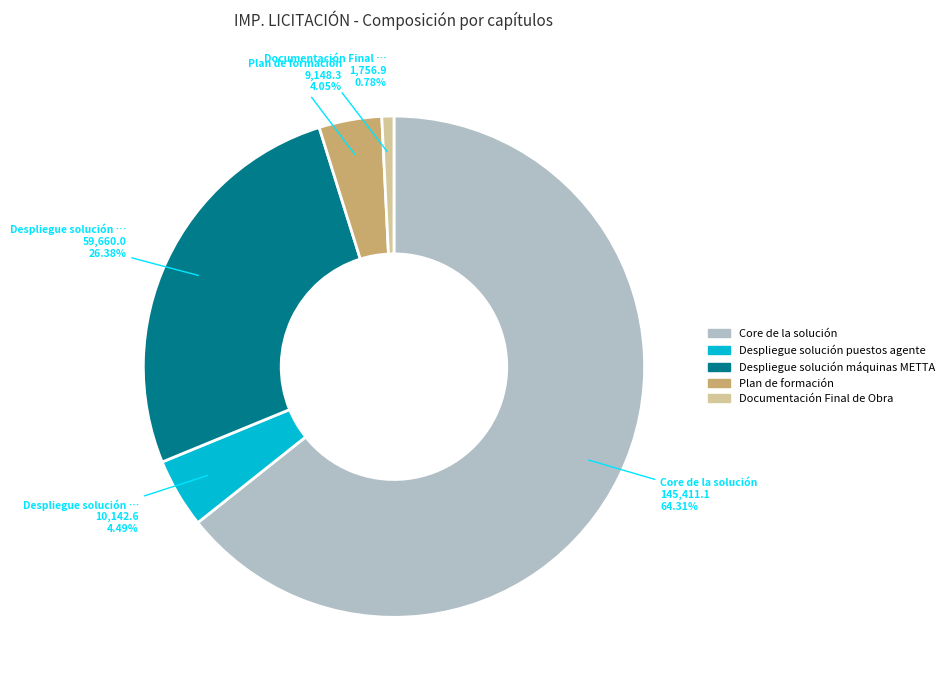

Count the number of slices in the pie.

5